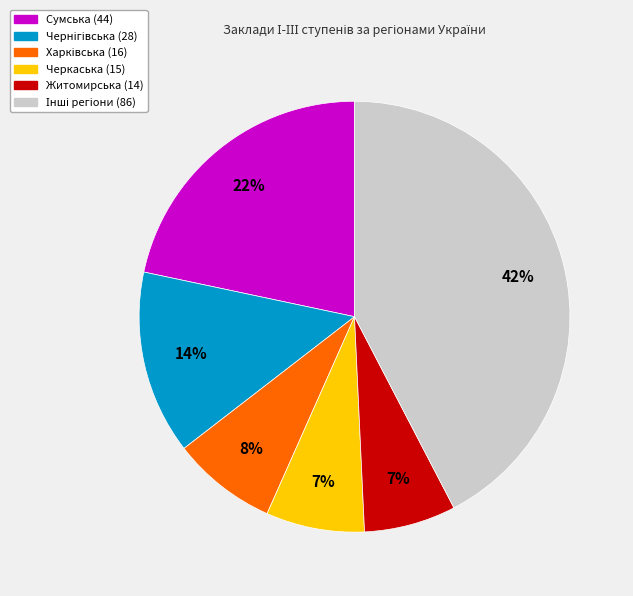

To the nearest percent, what is the average slice percentage?

17%